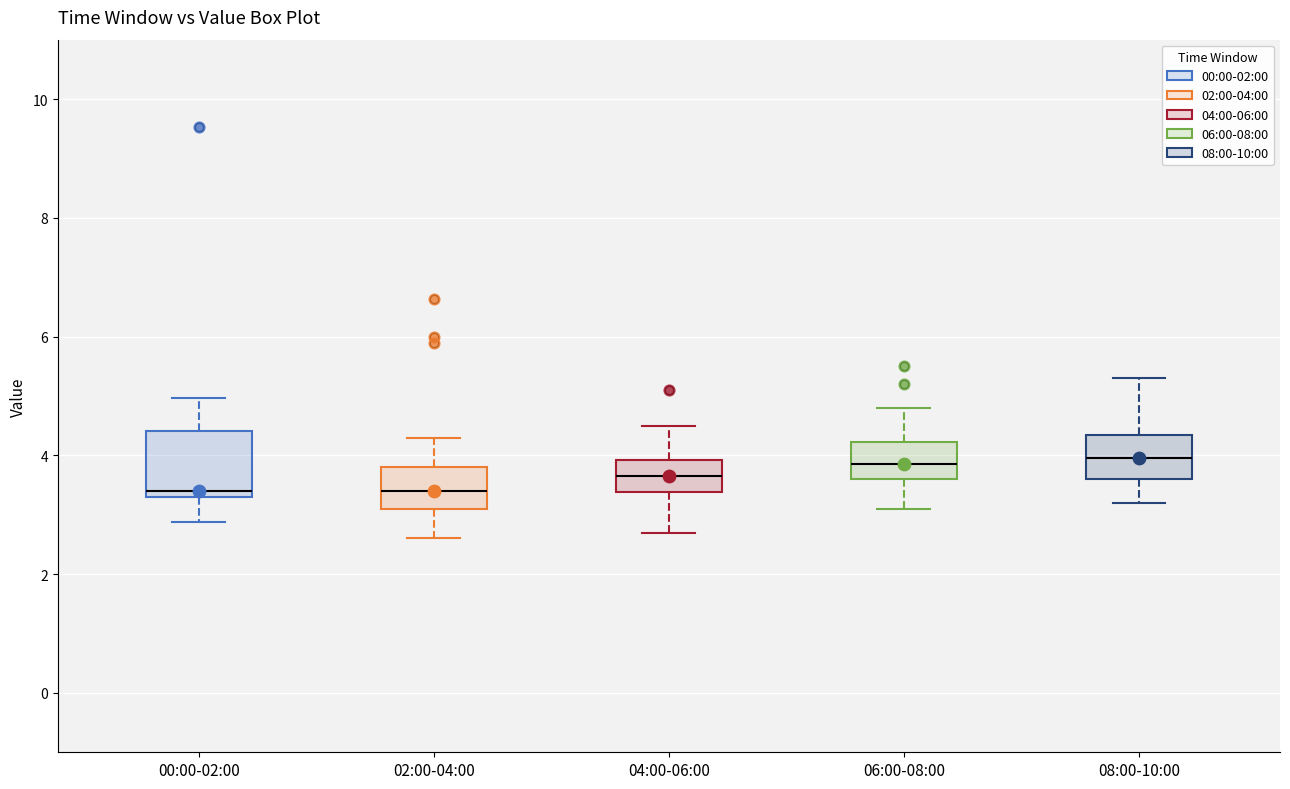

Comparing the boxes themselves (not the whiskers), which one is the tallest?

00:00-02:00